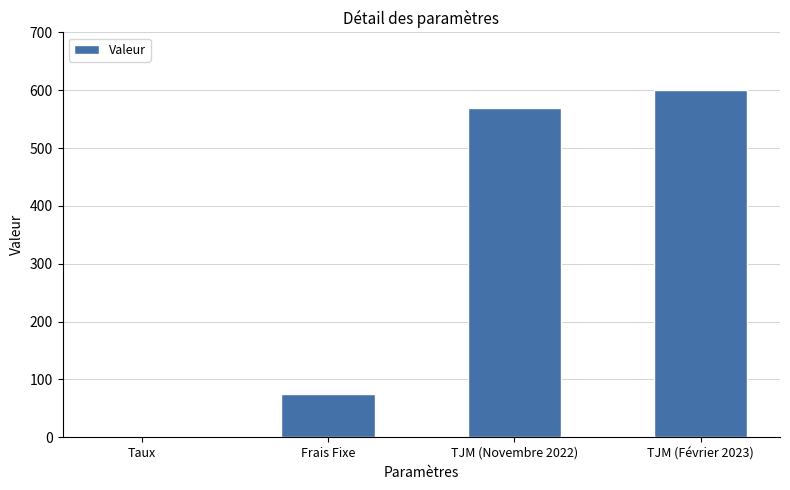

Where is the data nearest to the value 300?

Frais Fixe